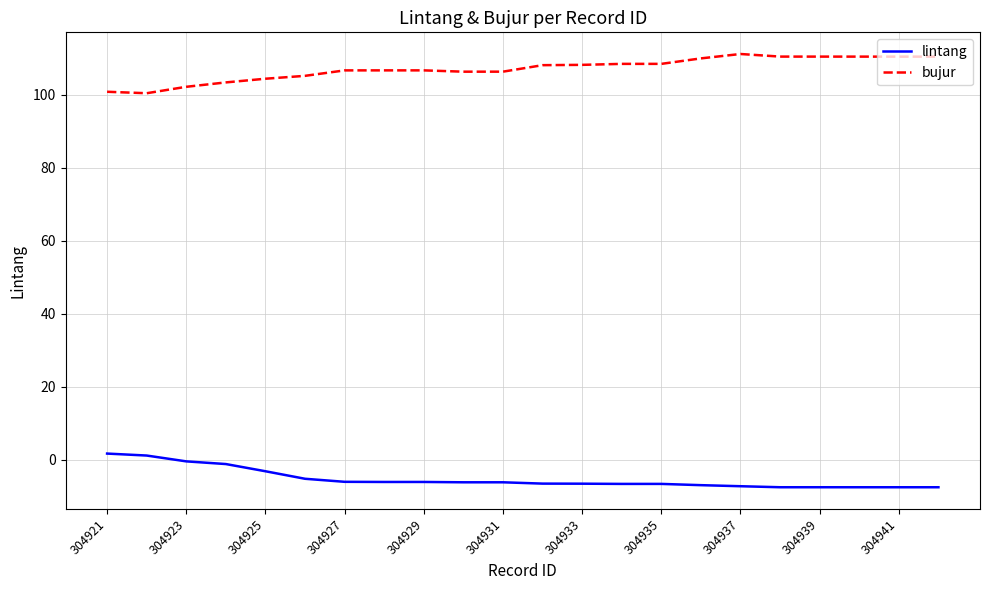

List the series in order of their overall mean, lowest first.

lintang, bujur